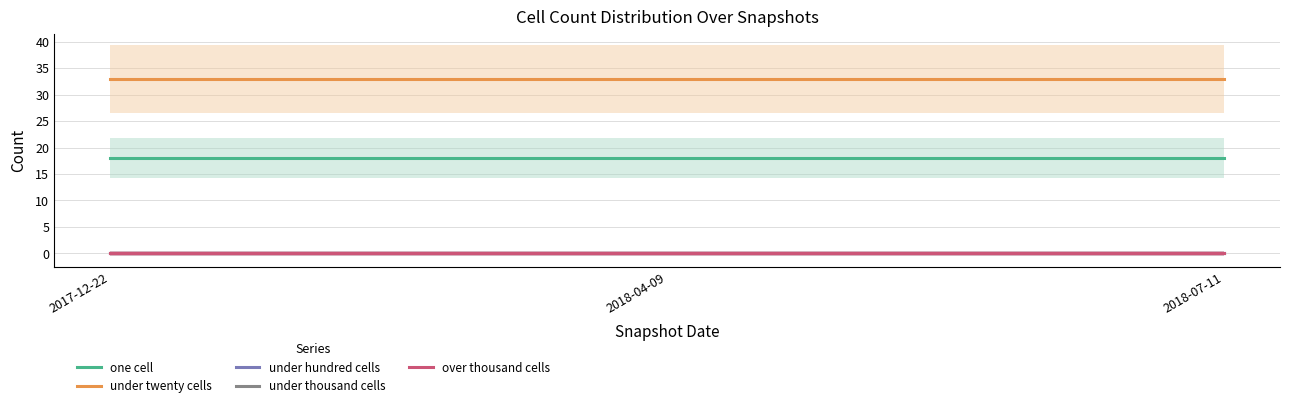

True or false: one cell has a value of 18 at 2018-04-09.

True